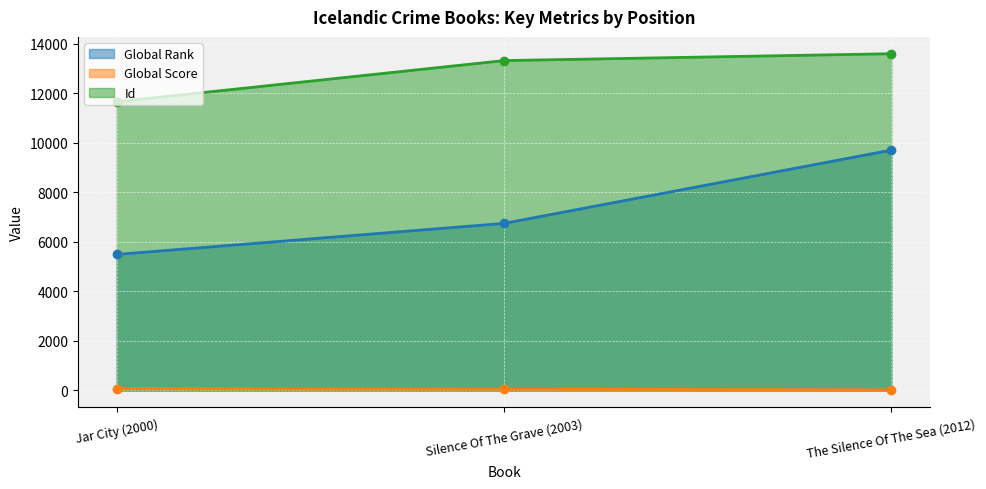

What is the minimum value for Global Rank?

5493